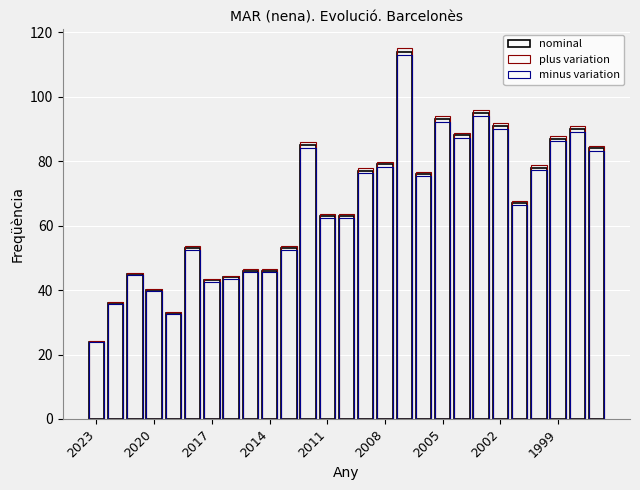

Which series has the largest range (max minus min)?

plus variation